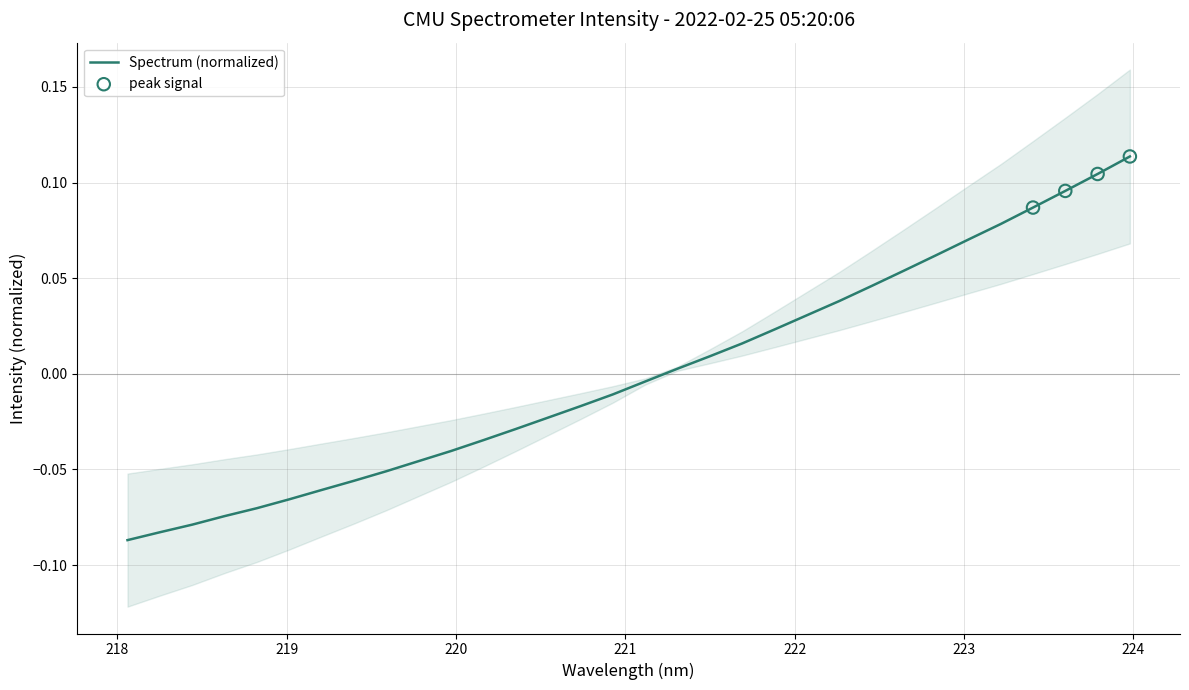

Which has a higher value, 219.0156 or 221.8812?

221.8812